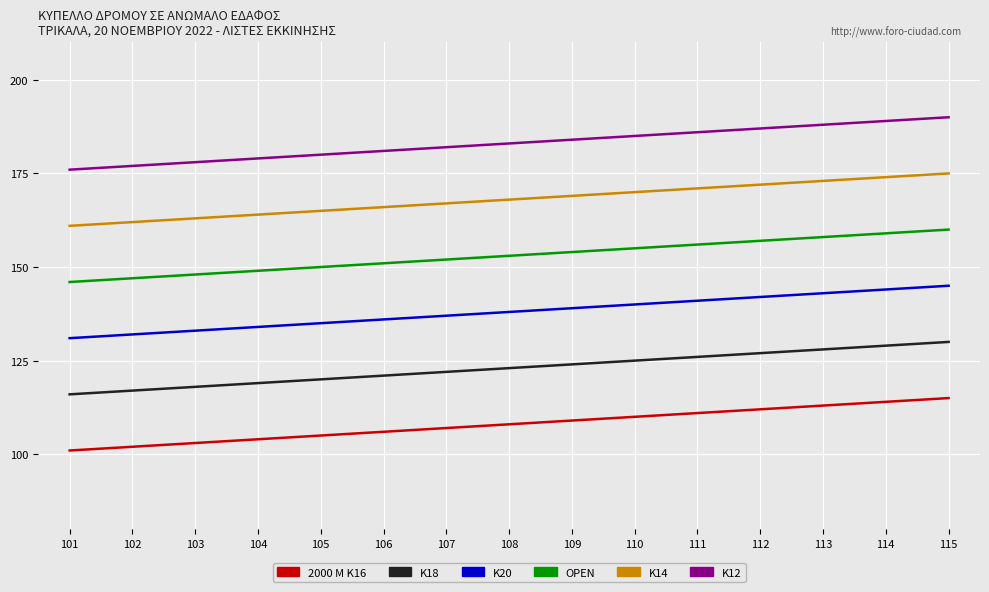

What is the maximum value for K20?

145